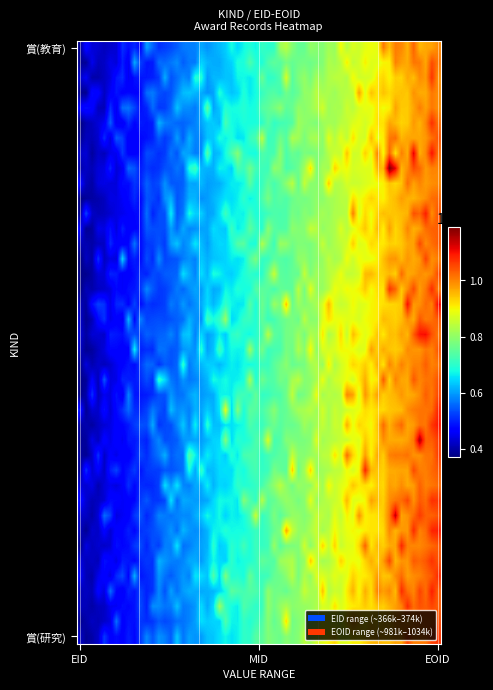

Reading right to left, extract all data points from this chart.

賞(教育): EOID=981633	EID=366510
賞(研究): EOID=1033599	EID=373590